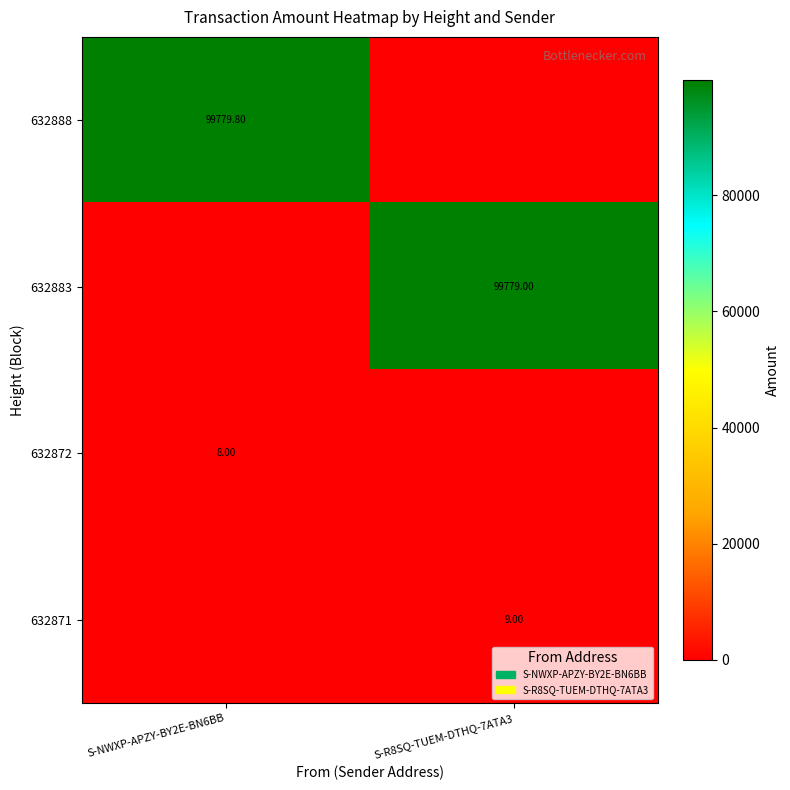

Which label corresponds to the smallest value in the chart?

S-R8SQ-TUEM-DTHQ-7ATA3